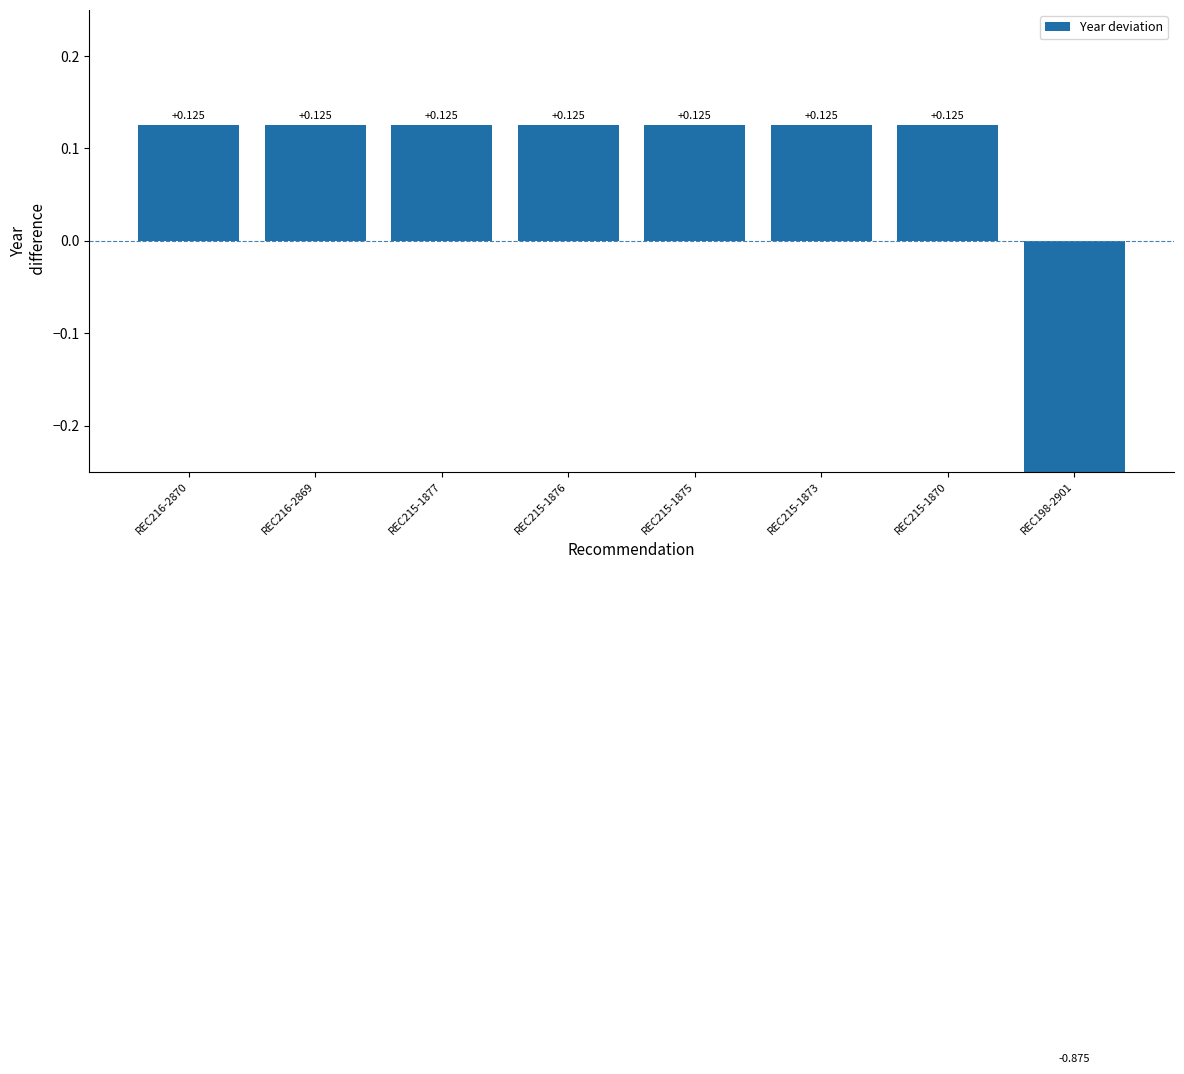

What position from the right is REC215-1873?

3